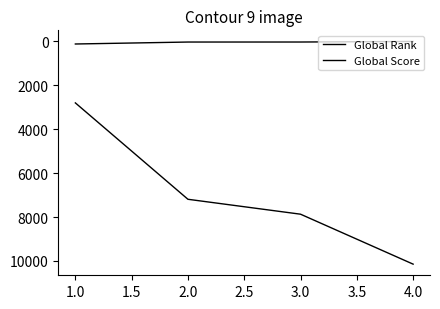

How many categories are shown in the chart?

4